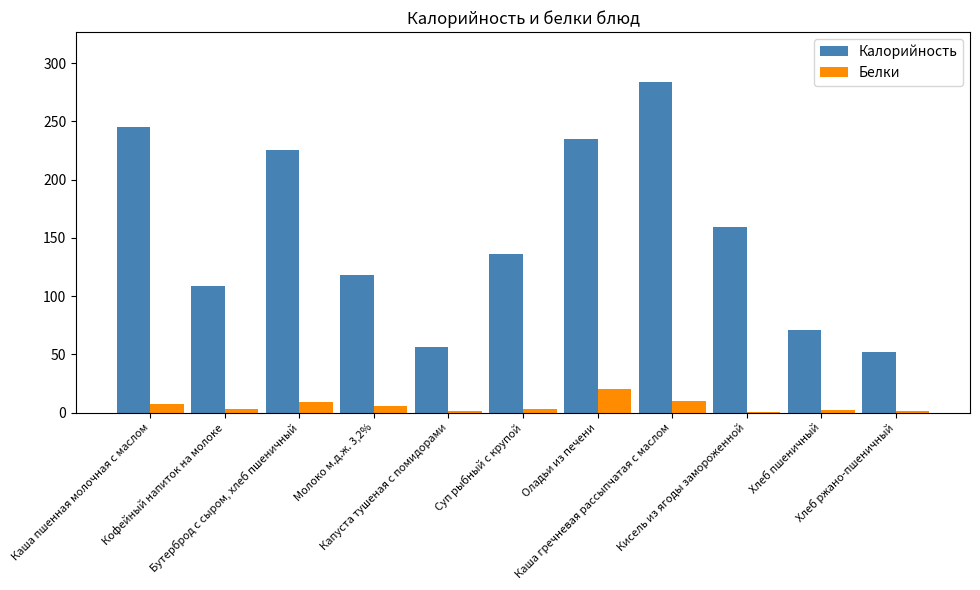

Count the number of data series in this chart.

2